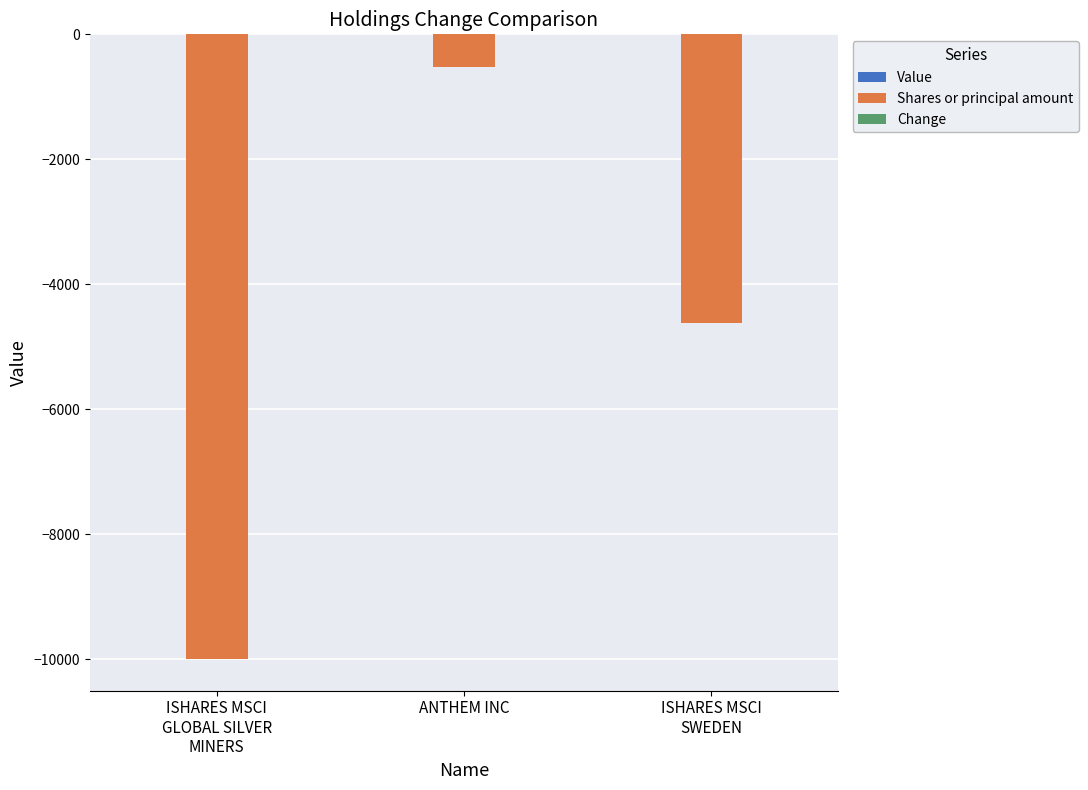

What is the difference between the maximum and minimum values?

9477